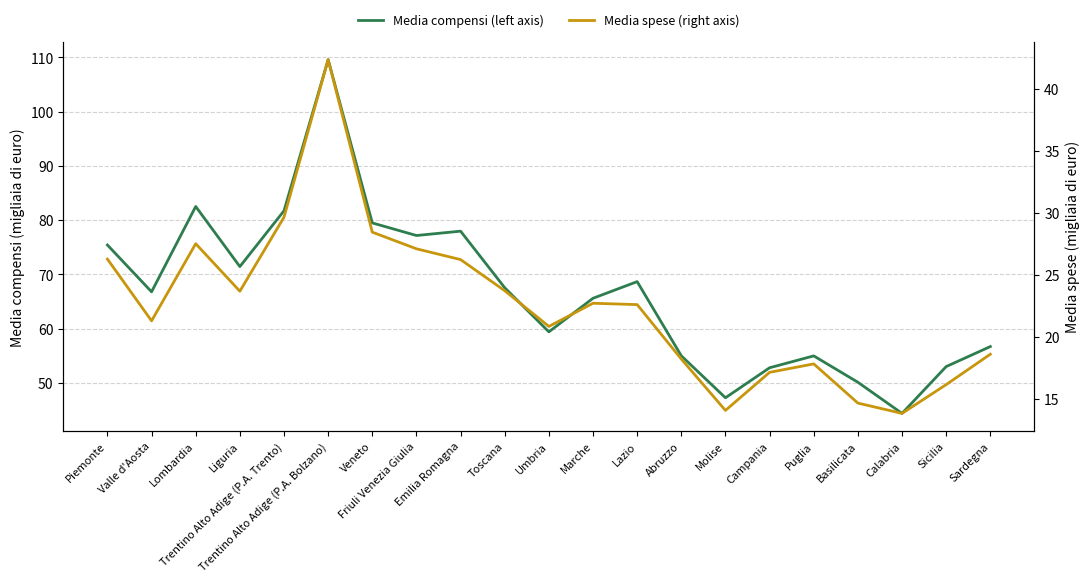

Which series has the largest range (max minus min)?

Media compensi (left axis)